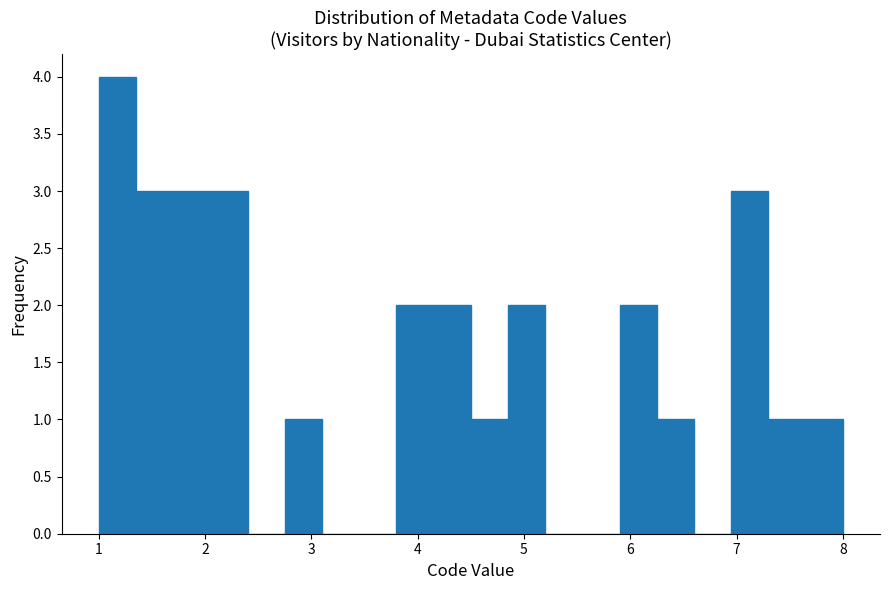

Around what value on the x-axis is the tallest bar? Give the approximate position of its centre, as read against the axis.

1.2